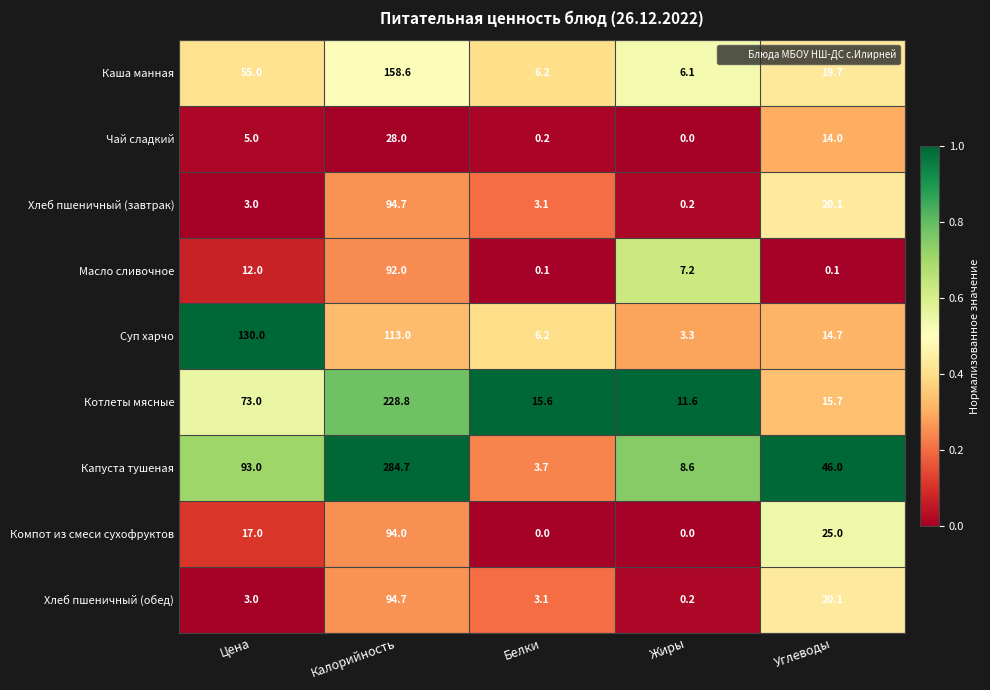

At which label does Хлеб пшеничный (завтрак) reach its minimum?

Жиры